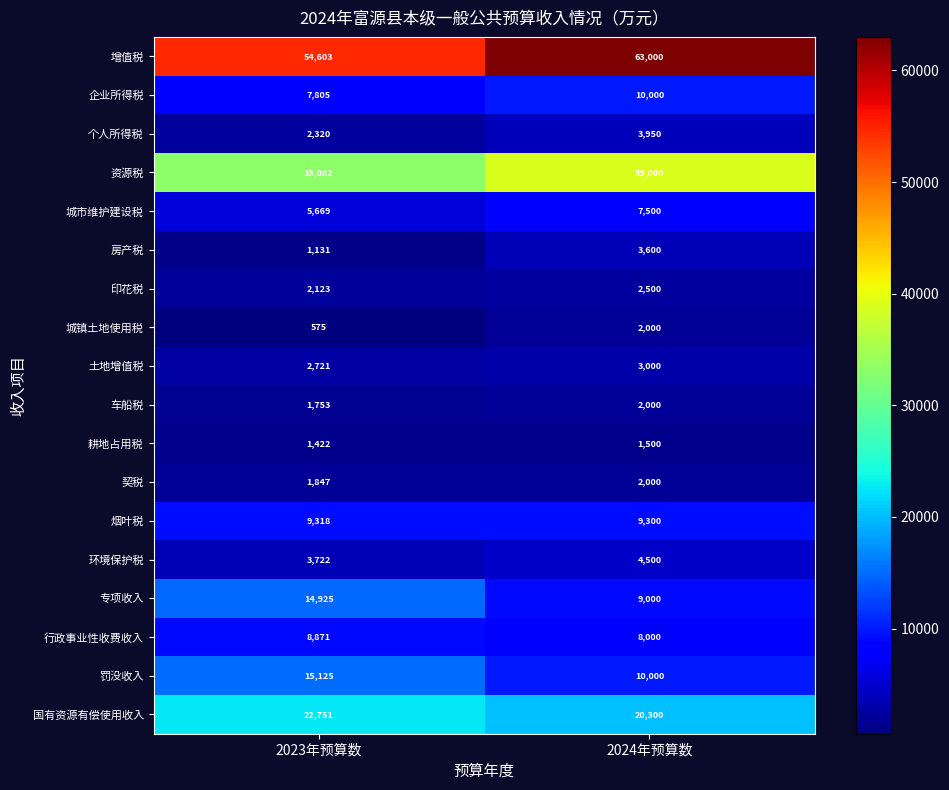

Which category has the highest value in the 增值税 series?

2024年预算数